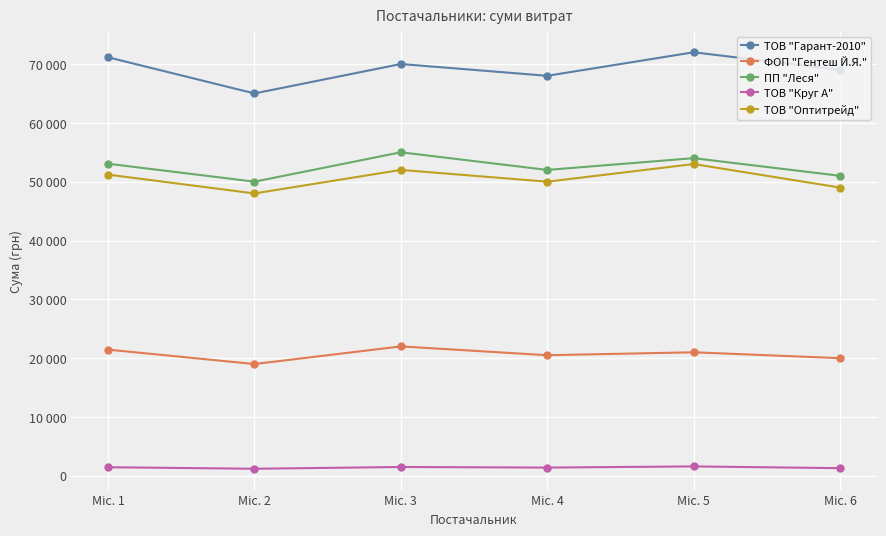

Is this an area chart (filled region under the line)?

No